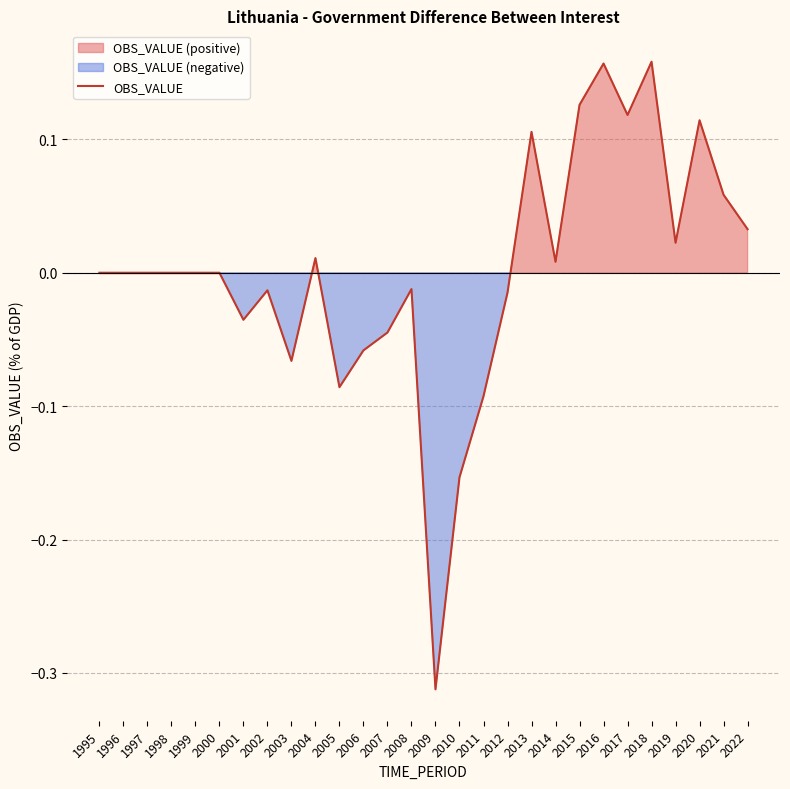

List the labels in order of value, smallest first.

2009, 2010, 2011, 2005, 2003, 2006, 2007, 2001, 2012, 2002, 2008, 1995, 1996, 1997, 1998, 1999, 2000, 2014, 2004, 2019, 2022, 2021, 2013, 2020, 2017, 2015, 2016, 2018